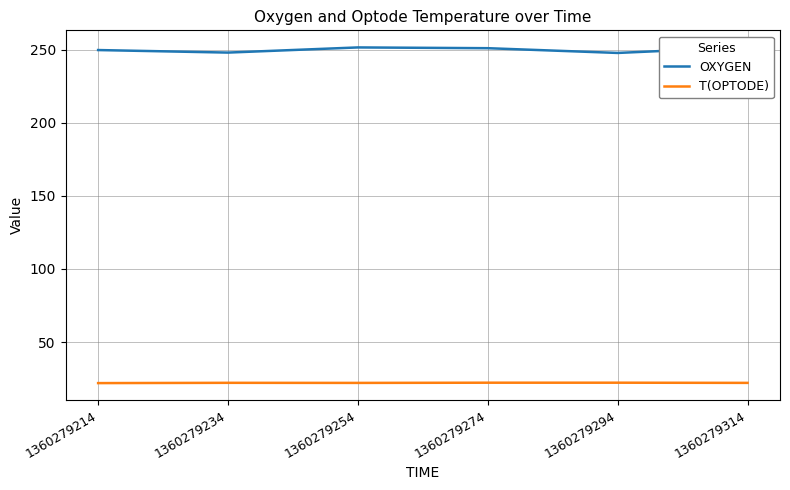

At how many categories does at least one series exceed 104?

6